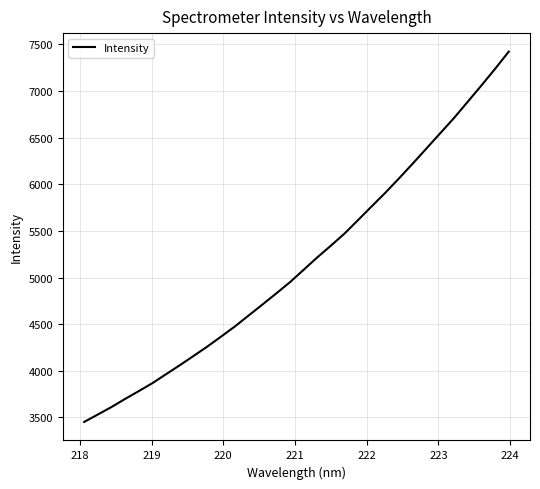

What is the greatest value displayed?

7422.8